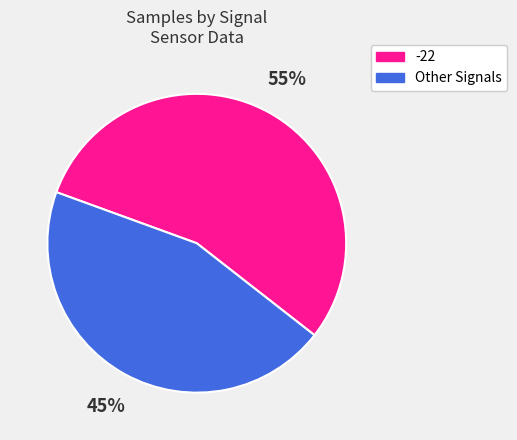

Combined, do -22 and Other Signals account for over 50%?

Yes